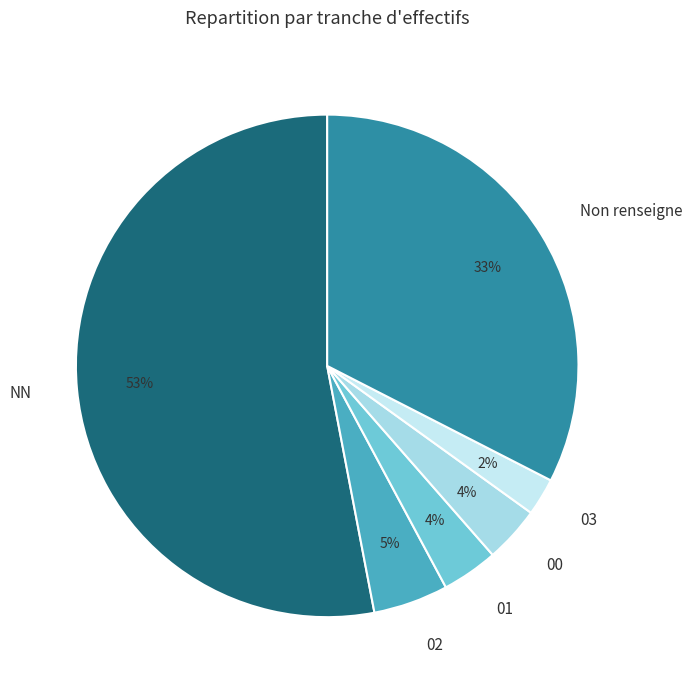

Count the number of slices in the pie.

6